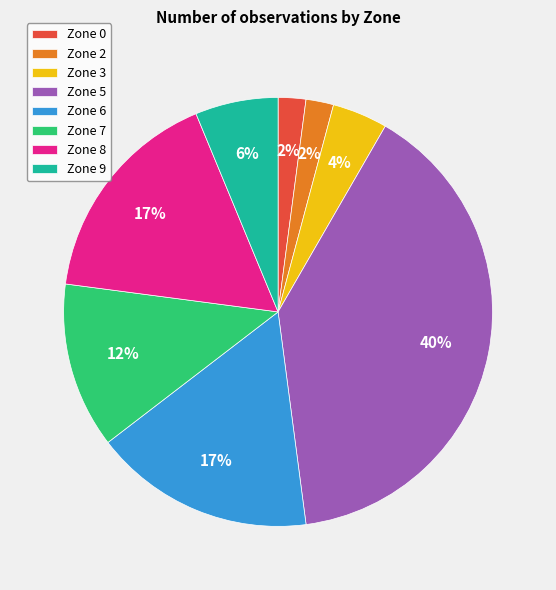

Which slice is the largest?

Zone 5